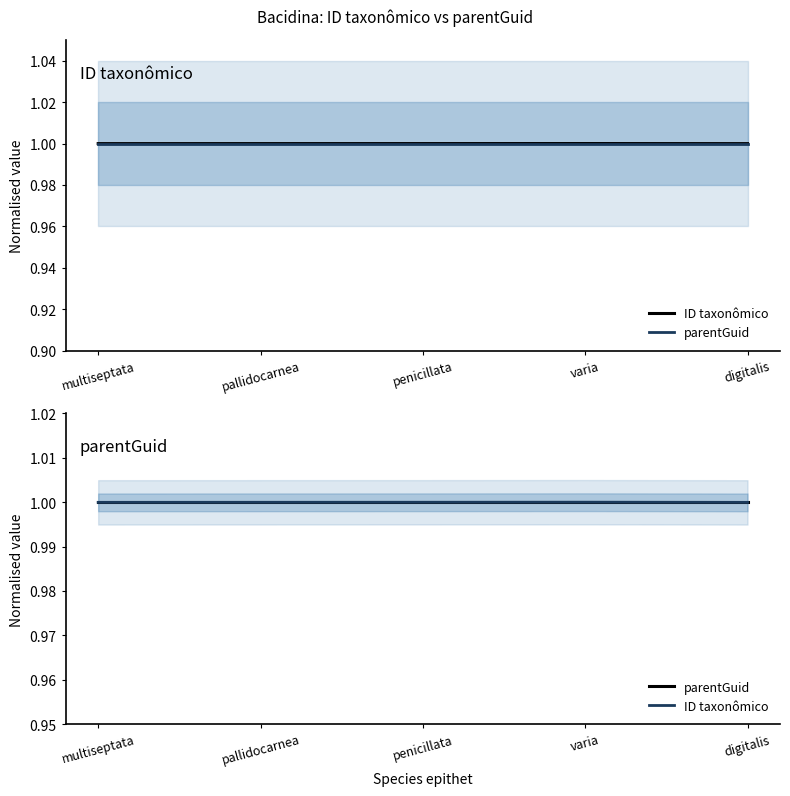

What is the label of the 4th point from the left?

varia